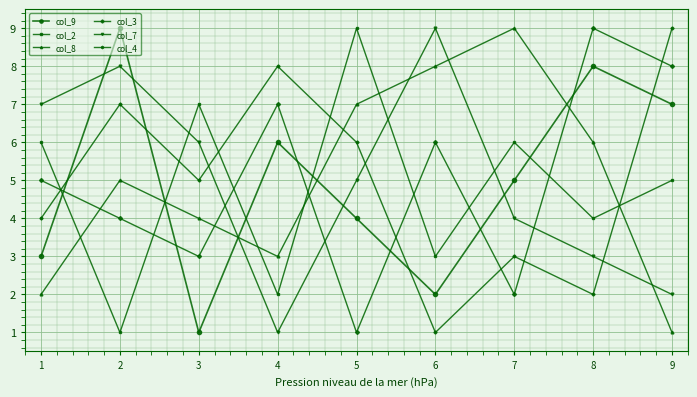

Is the value of col_7 at 7 greater than the value of col_3 at 7?

Yes